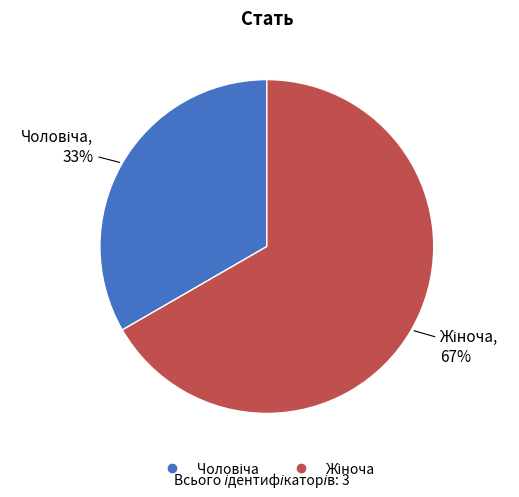

Does any single category account for the majority?

Yes